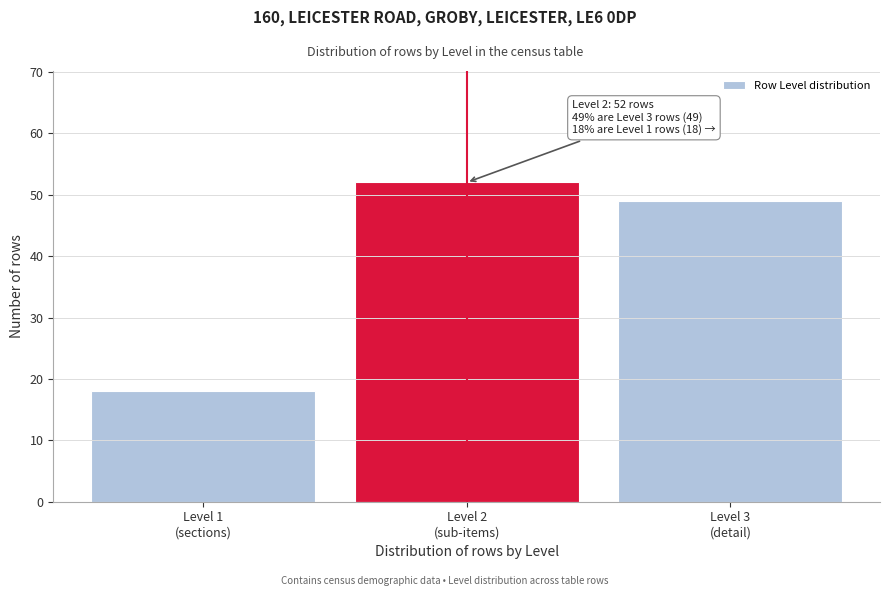

Reading left to right, transcribe all the data shown in this chart.

18	52	49